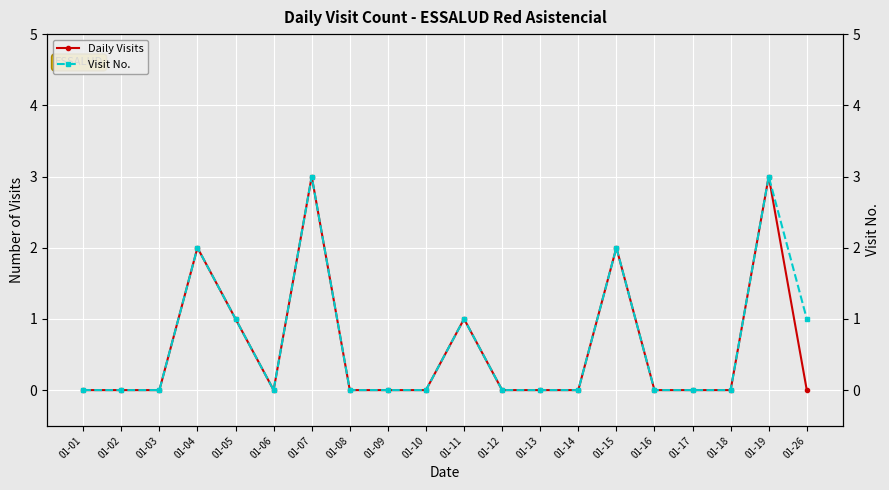

How many interior local peaks does the Daily Visits series have?

5